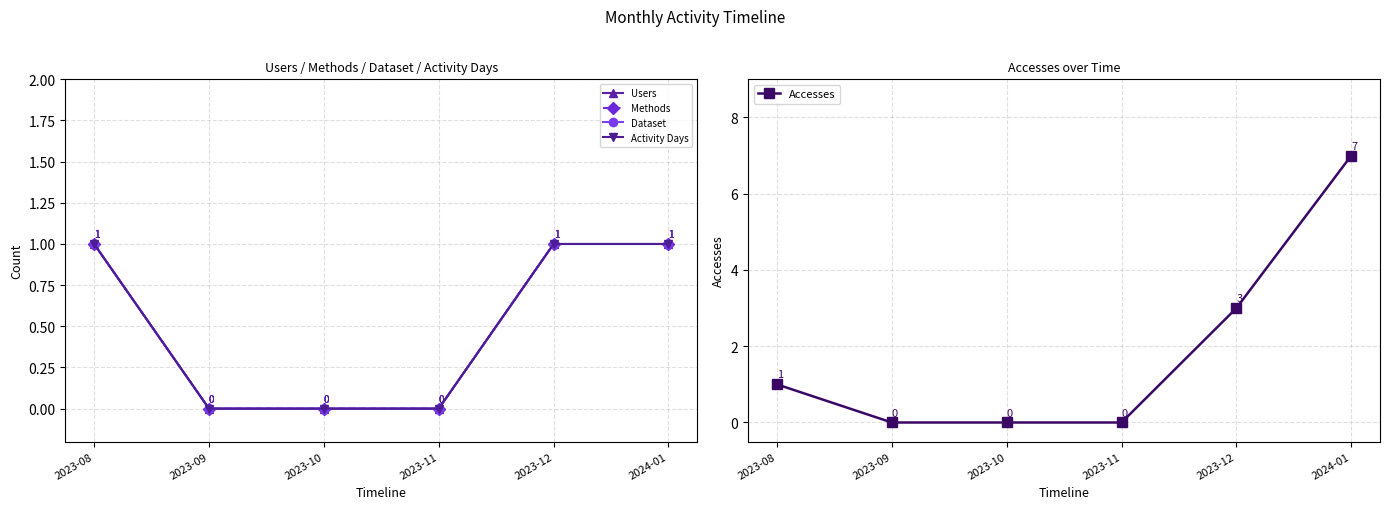

List the labels in order of Activity Days value, largest first.

2023-08, 2023-12, 2024-01, 2023-09, 2023-10, 2023-11